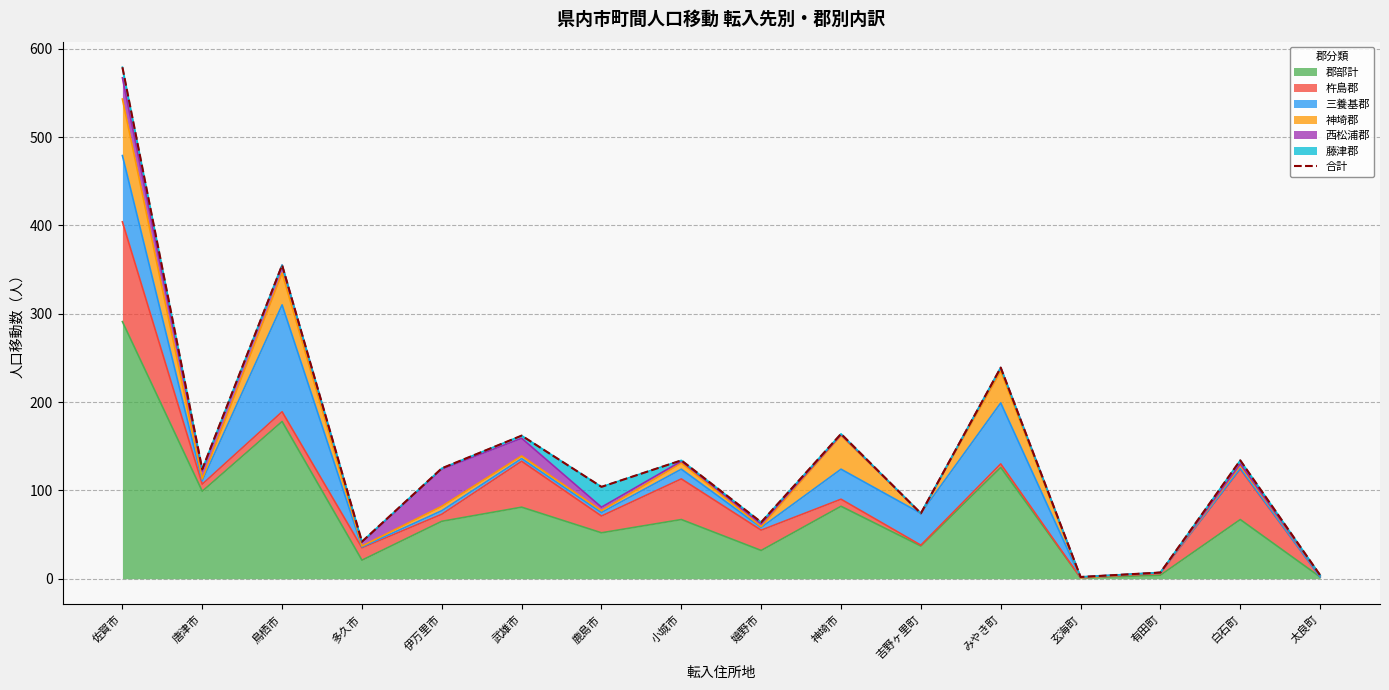

What is the change in value from 嬉野市 to 有田町?

-57